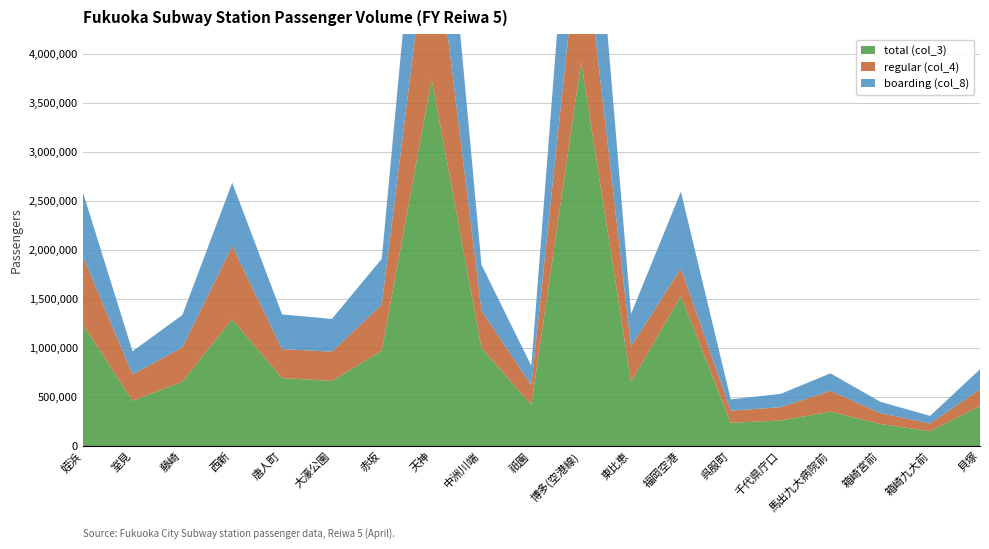

Reading left to right, what are all the values shown in this chart?

total (col_3): 1244715	463226	658439	1293619	694592	665891	972913	3744253	1002692	421812	3918783	656291	1528767	238947	262336	352376	226690	153447	408733
regular (col_4): 697686	267863	351199	746669	295119	297957	469955	1782785	379297	200218	1504860	360616	284168	123687	135451	211617	111264	77744	171096
boarding (col_8): 653681	237205	328063	645995	353615	333449	468100	1845701	467856	197317	1974007	331983	782115	115112	135713	179078	115147	78369	204526